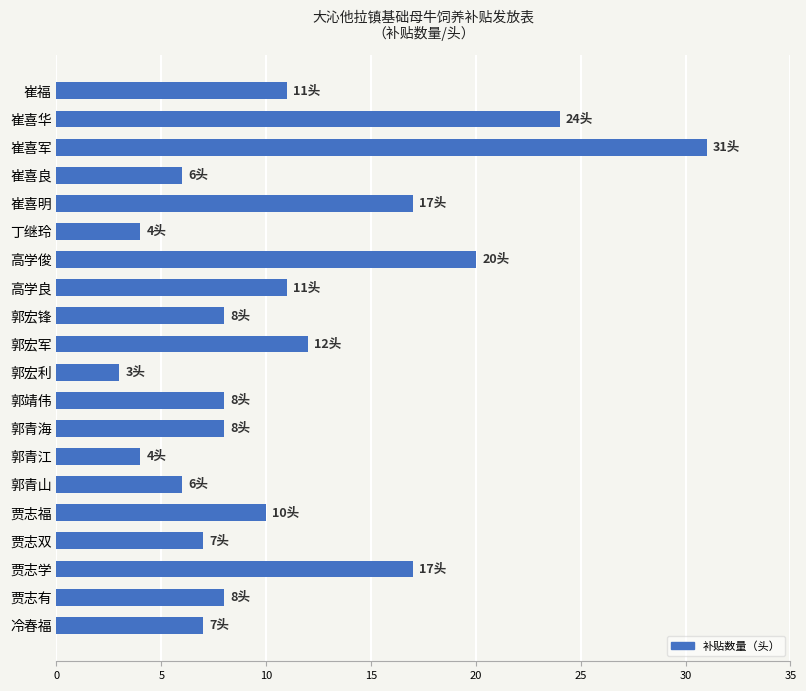

What is the maximum value shown in the chart?

31